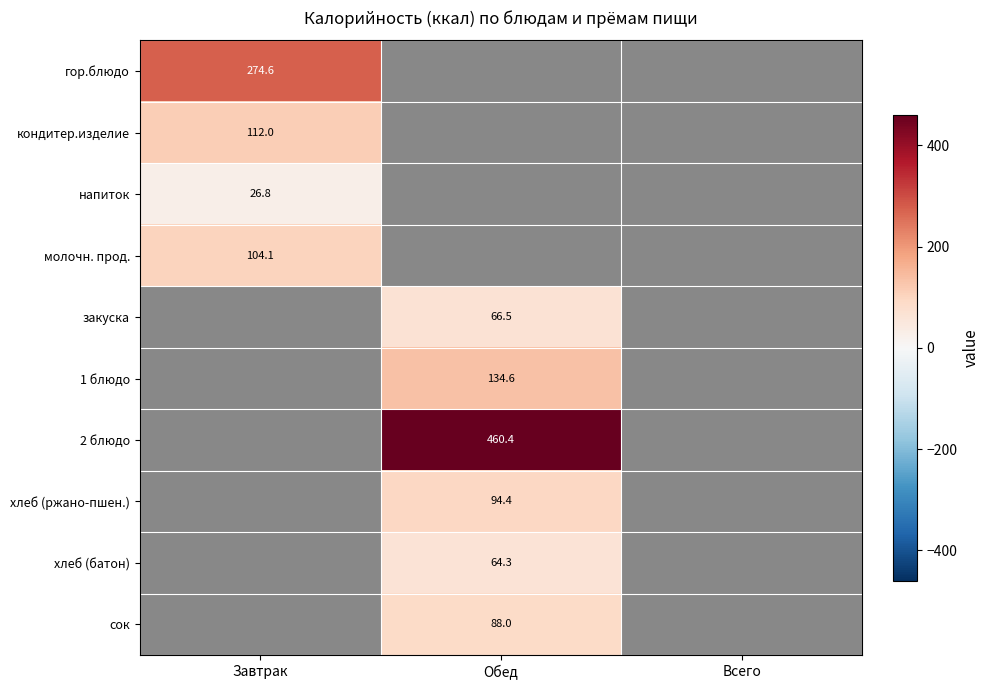

The напиток series shows 26.8 at Завтрак. True or false?

True